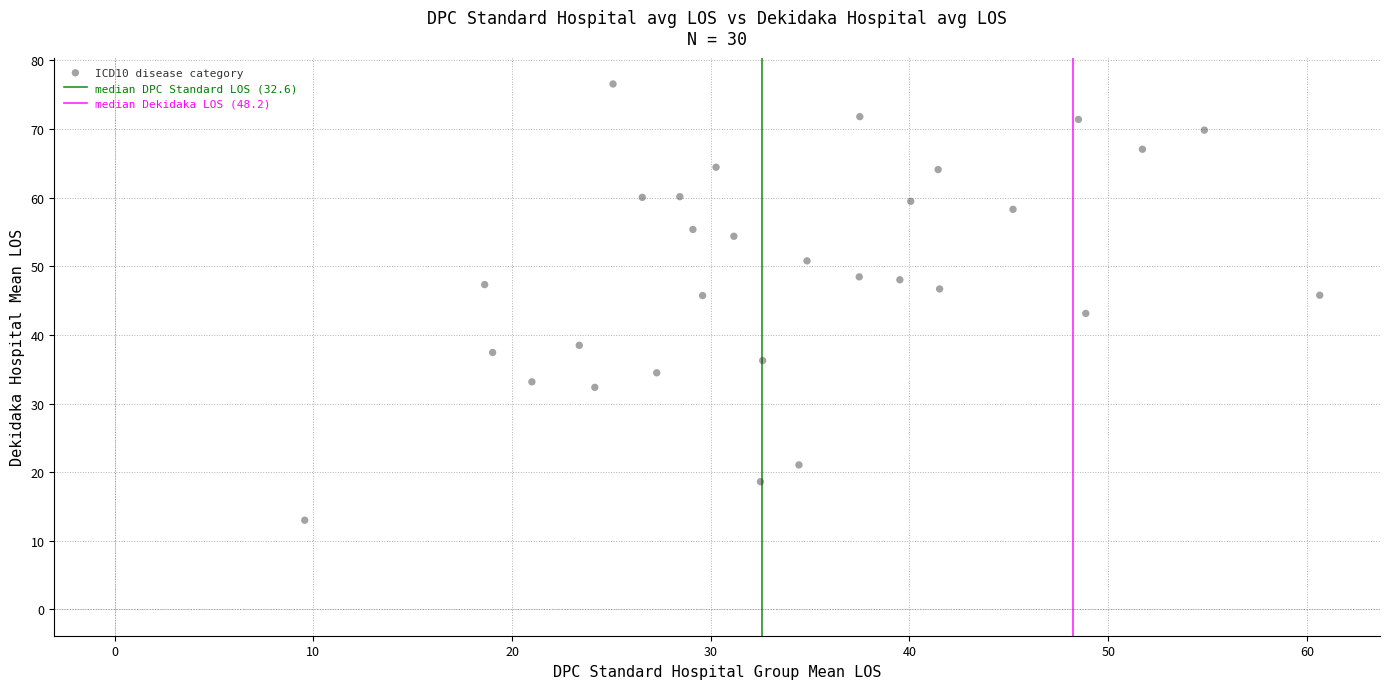

What is the range of Y values (max minus min)?

63.6